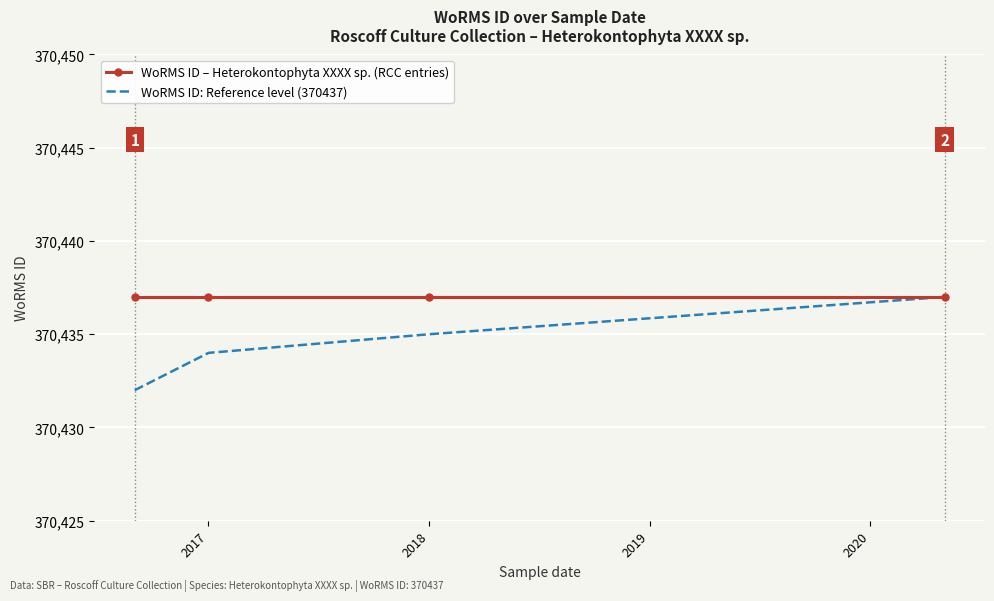

What is the smallest value displayed?

370432